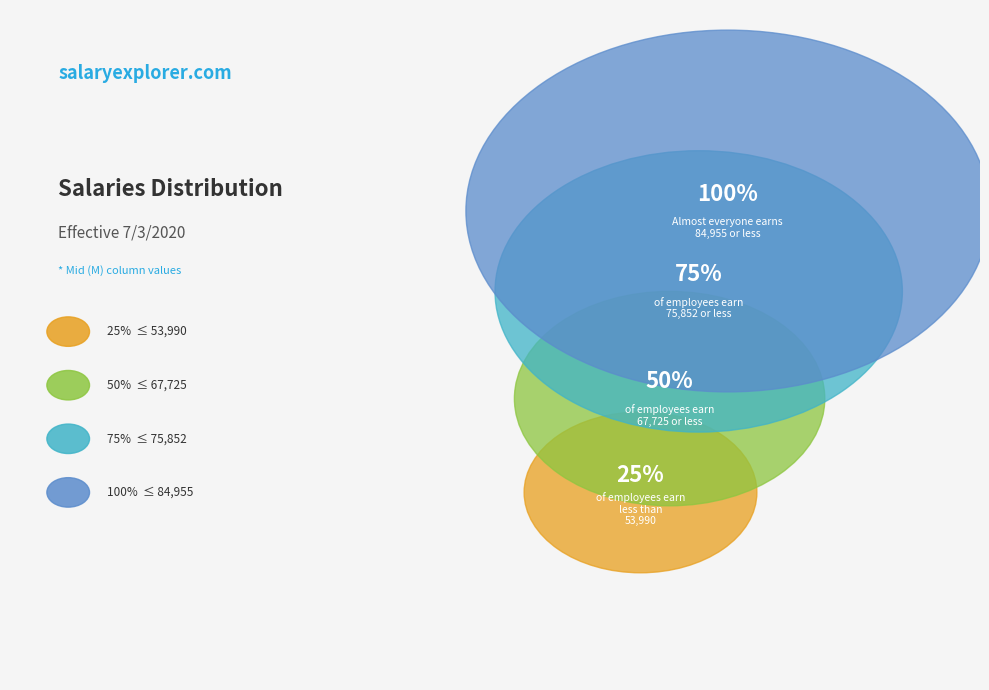

To the nearest percent, what portion does Level 4 (M) represent?

27%